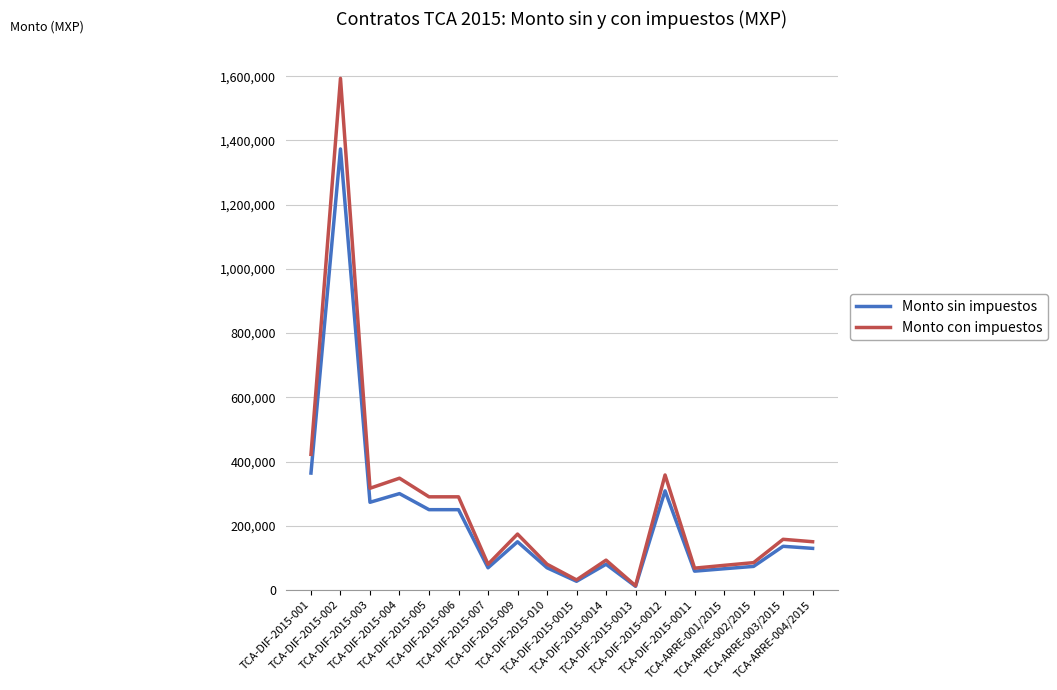

Which series has the largest range (max minus min)?

Monto con impuestos